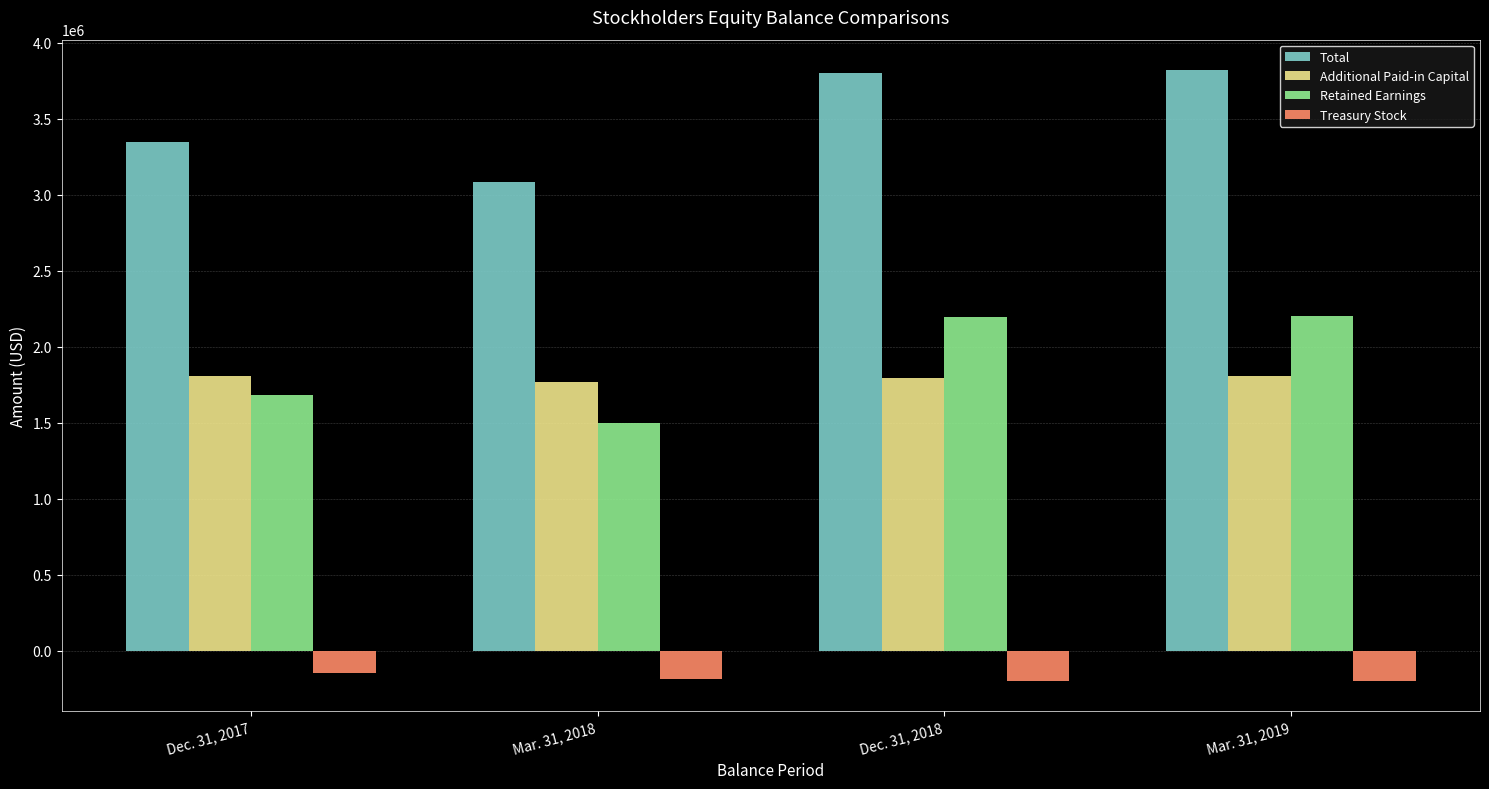

What is the highest value of the Retained Earnings series?

2202733